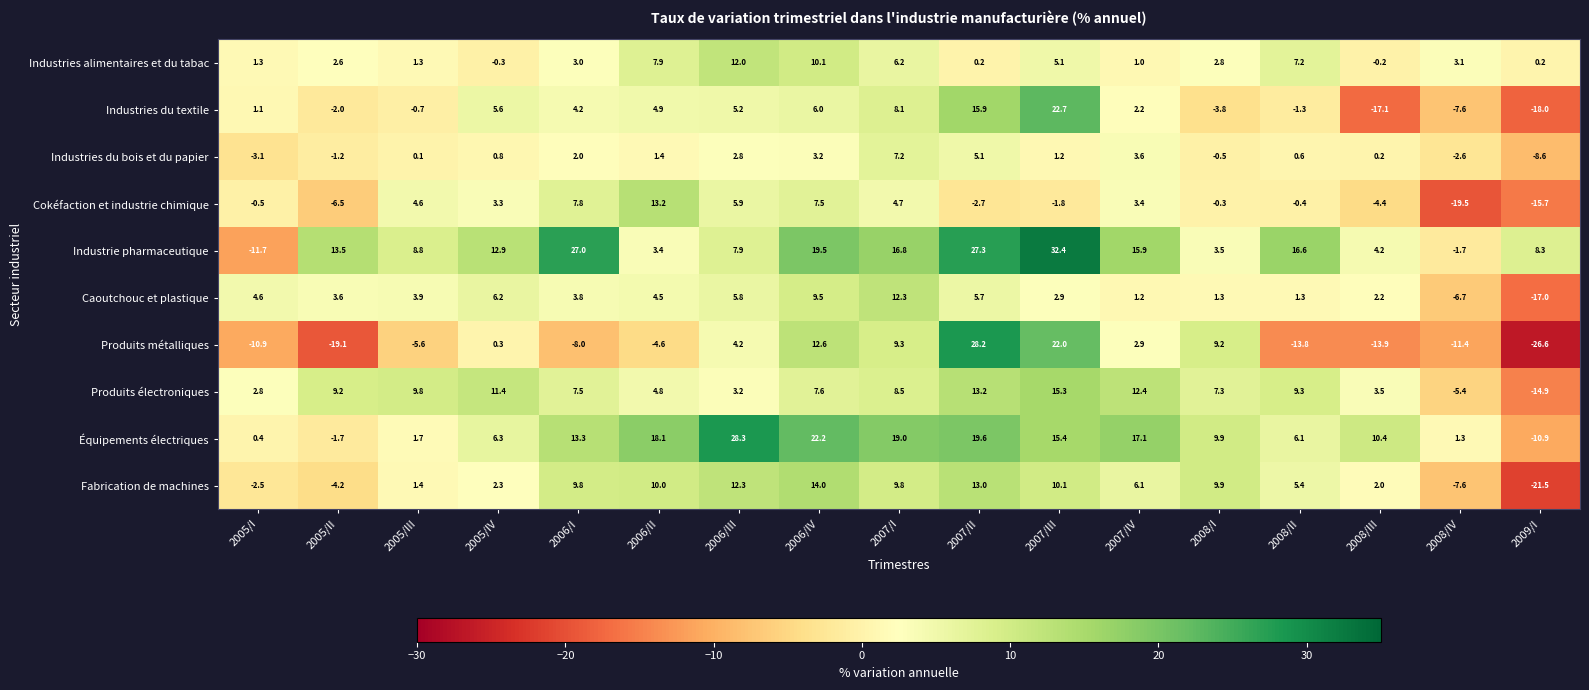

What is the difference between the Produits électroniques values at 2006/III and 2008/I?

4.1